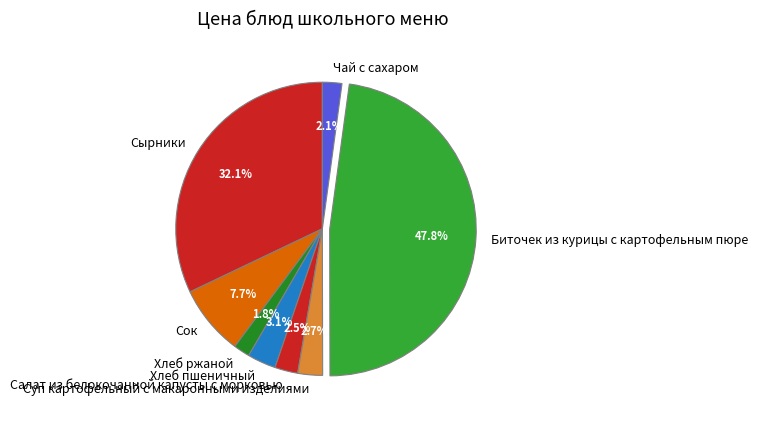

How many segments does this pie chart have?

8